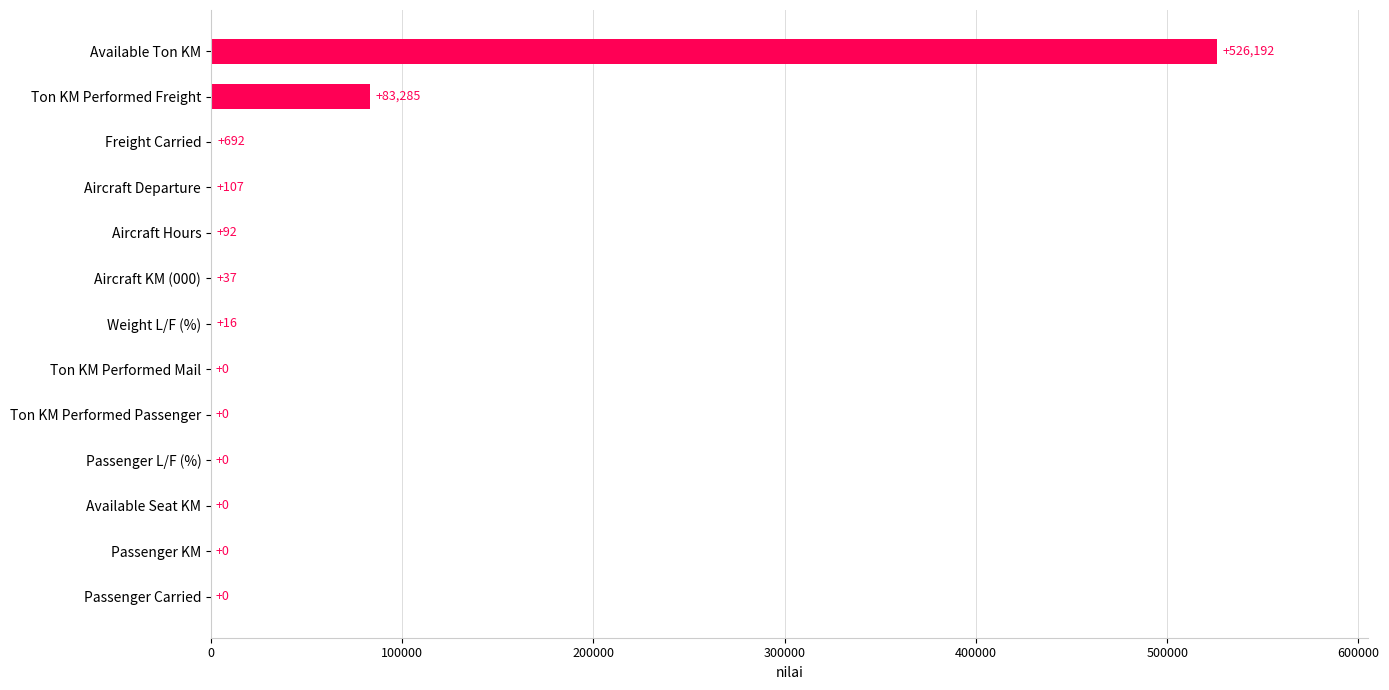

Which label corresponds to the largest value in the chart?

Available Ton KM